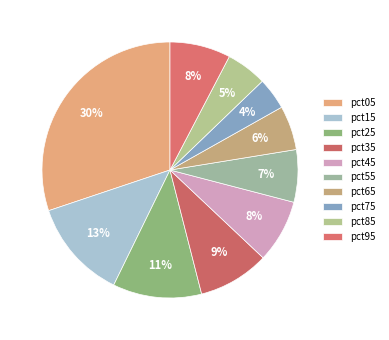

The pct45 slice represents 8% of the pie. True or false?

True